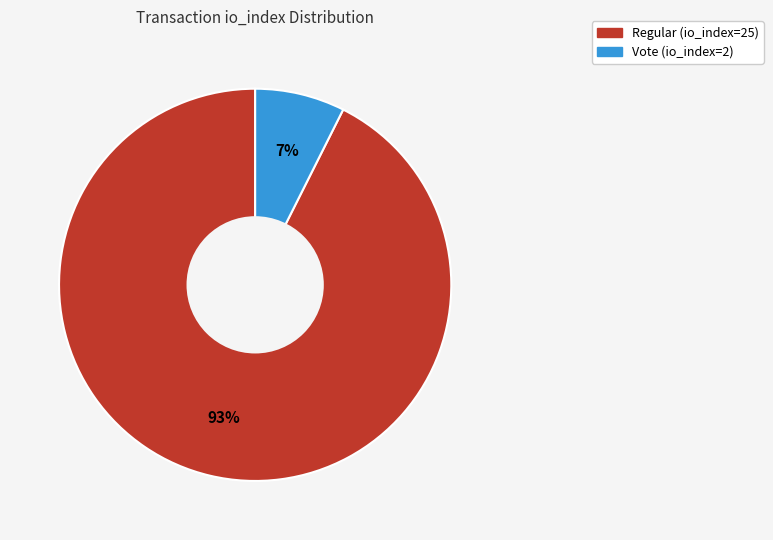

Combined, do Vote (io_index=2) and Regular (io_index=25) account for over 50%?

Yes